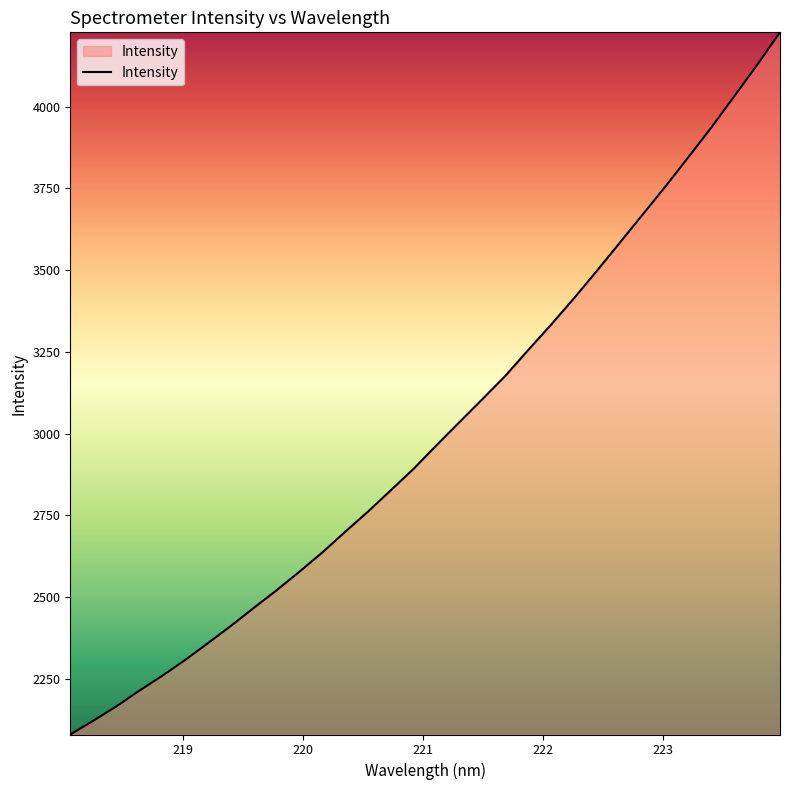

How many series are shown in this chart?

1